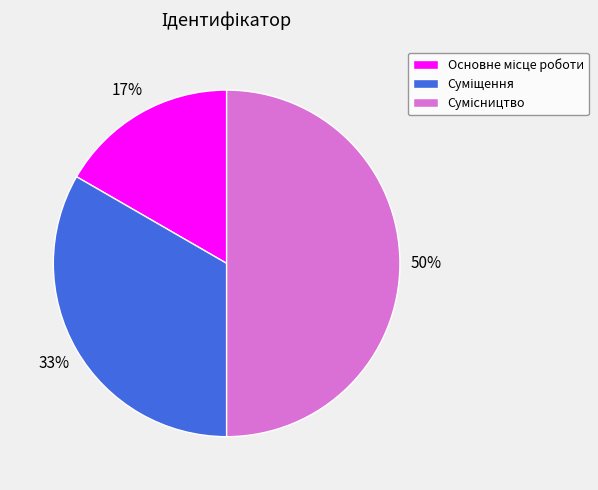

How many slices are in this pie chart?

3